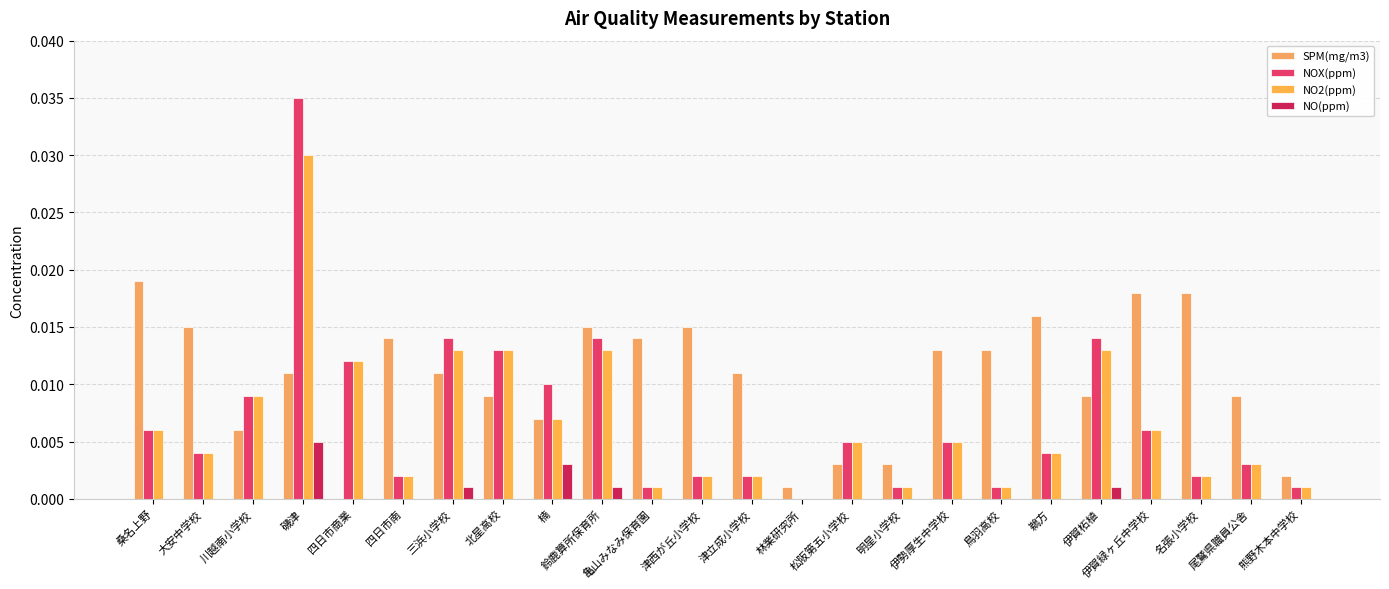

How many values in the NO2(ppm) series exceed 0?

23